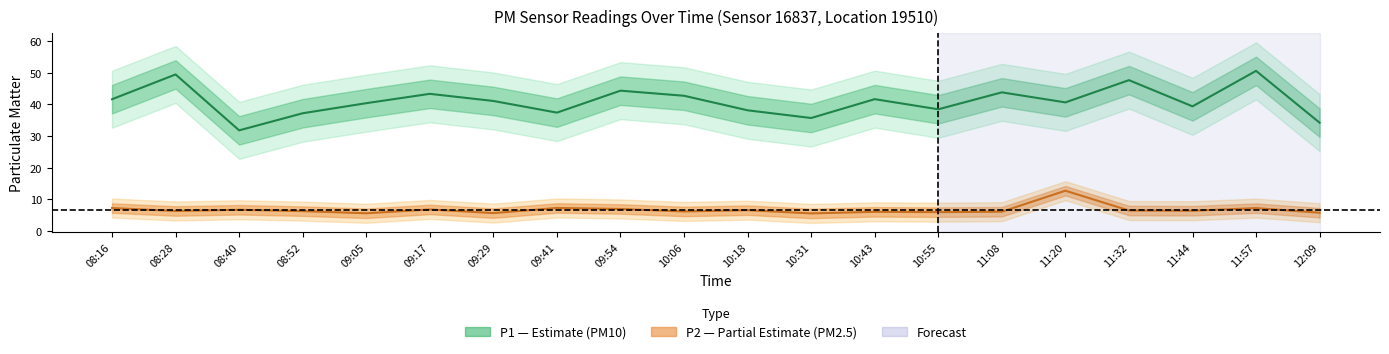

Between 11:57 and 09:29, which is larger?

11:57